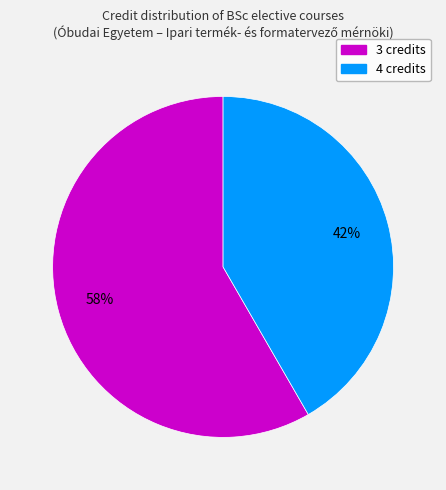

The 3 credits slice represents 58% of the pie. True or false?

True